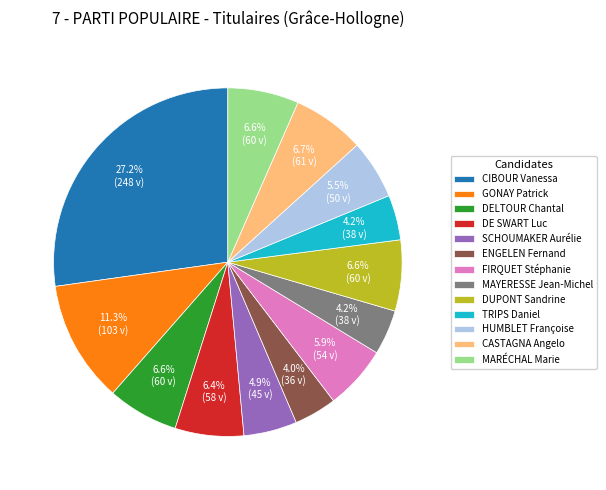

Does any single category account for the majority?

No